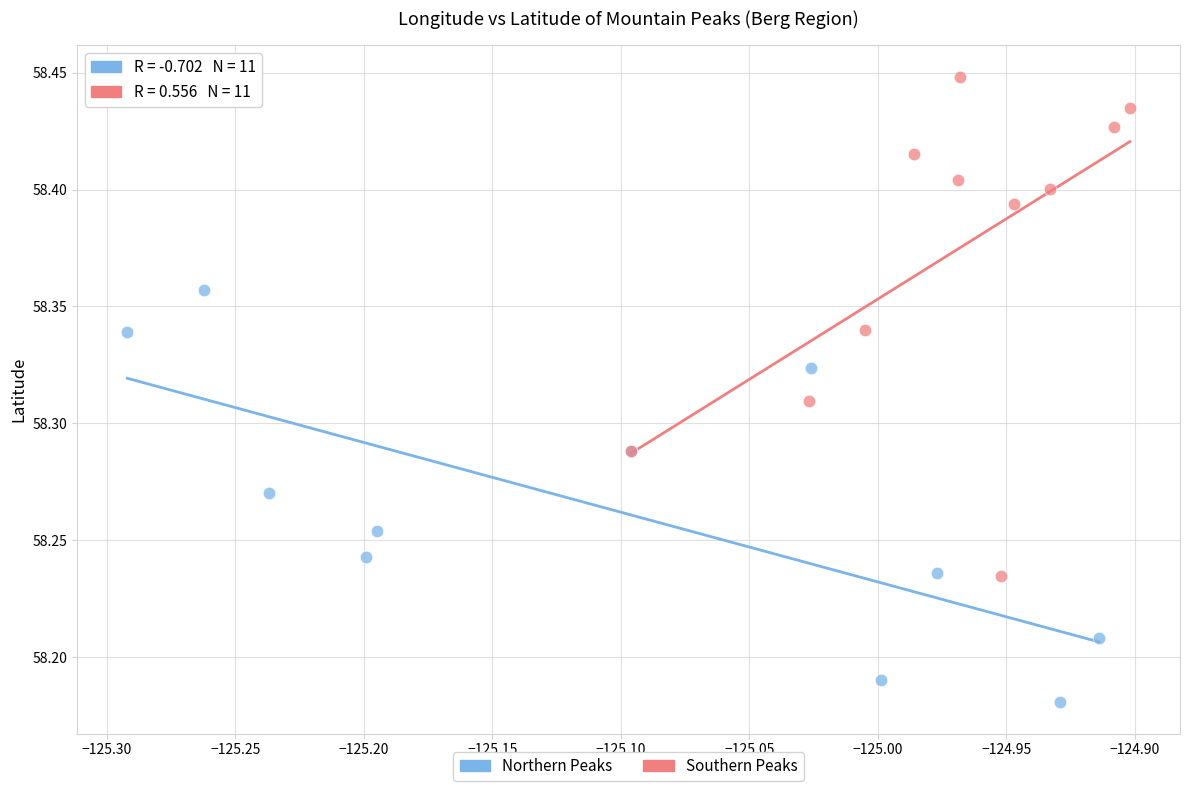

Which series has the widest spread of Y values?

Southern Peaks